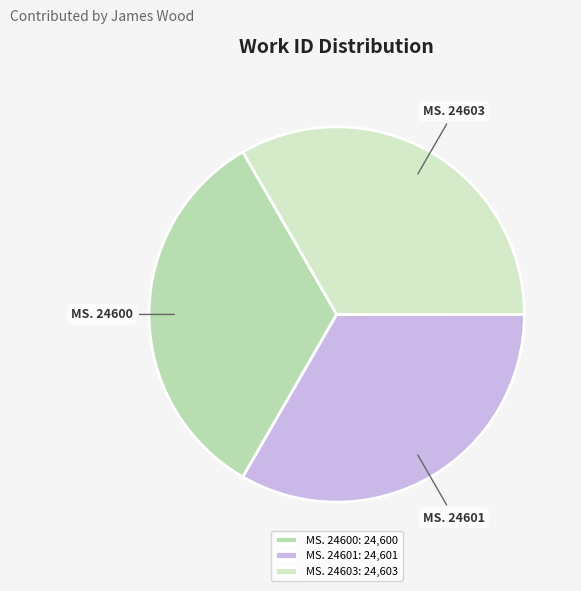

Does MS. 24603 represent more than half of the total?

No